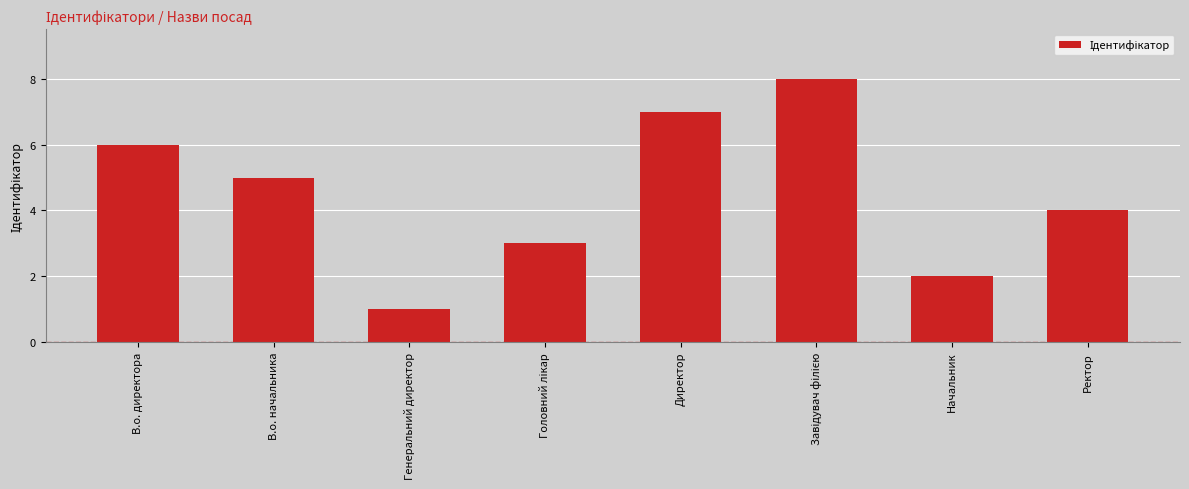

What is the sum of all values?

36